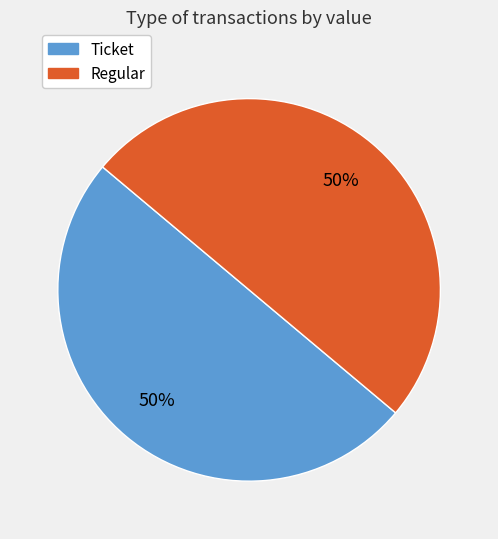

To the nearest percent, what is the average slice percentage?

50%